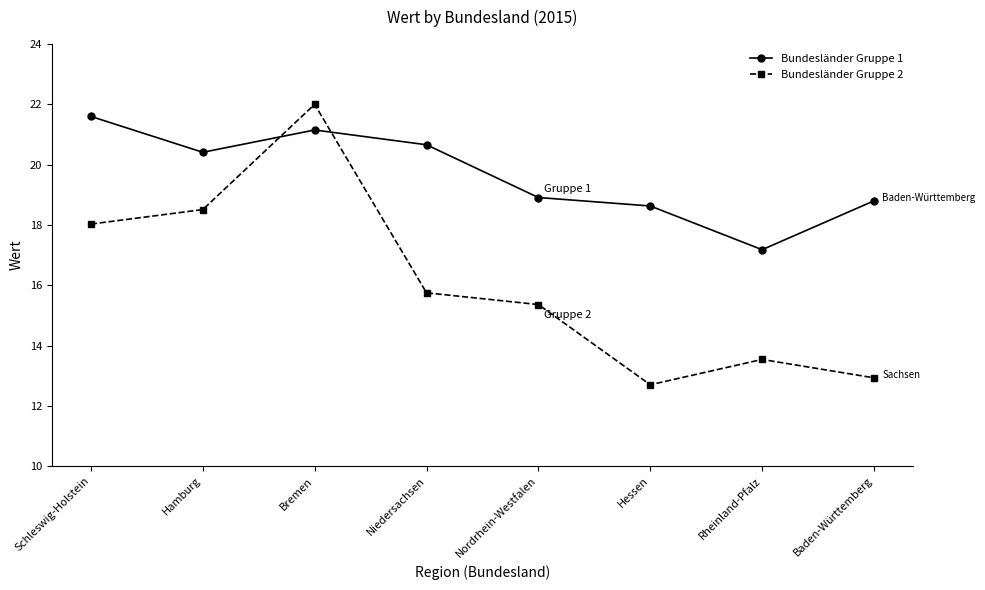

How many series are shown in this chart?

2